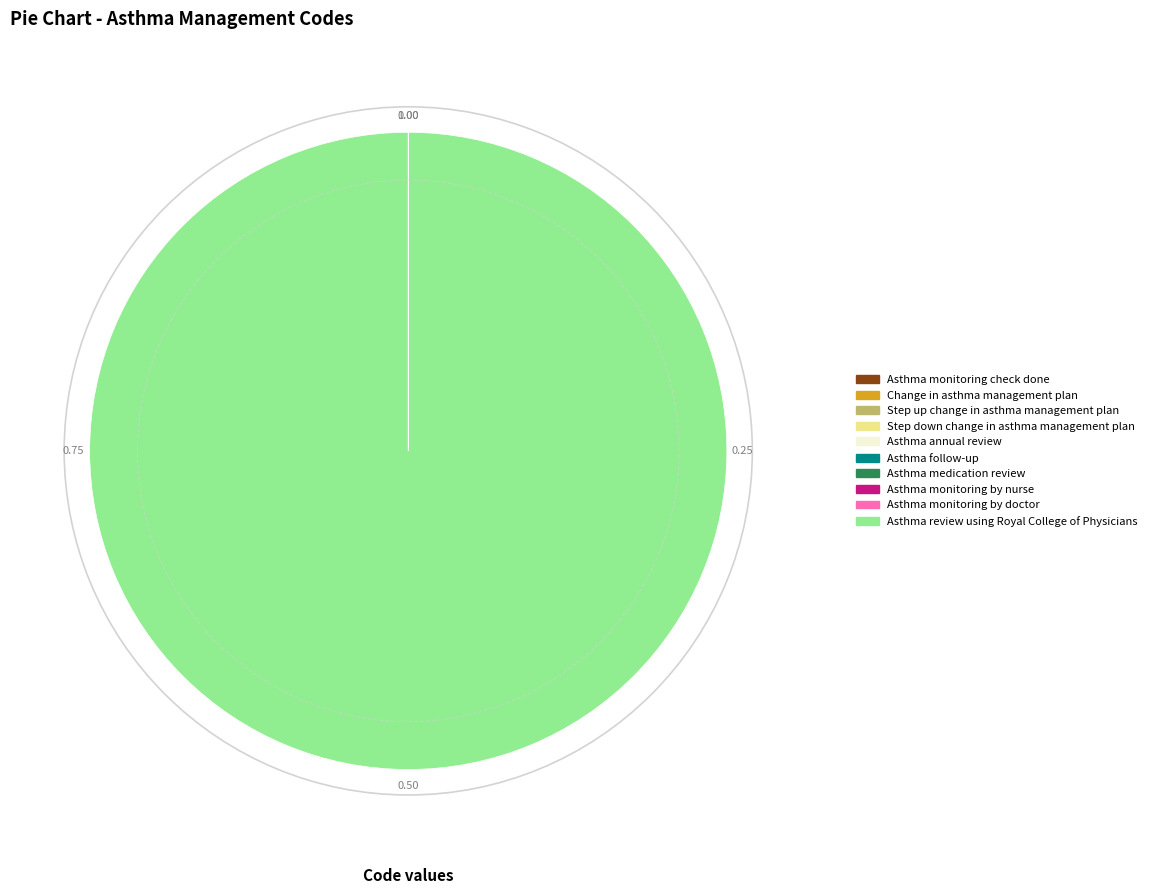

What is the majority slice?

Asthma review using Royal College of Physicians